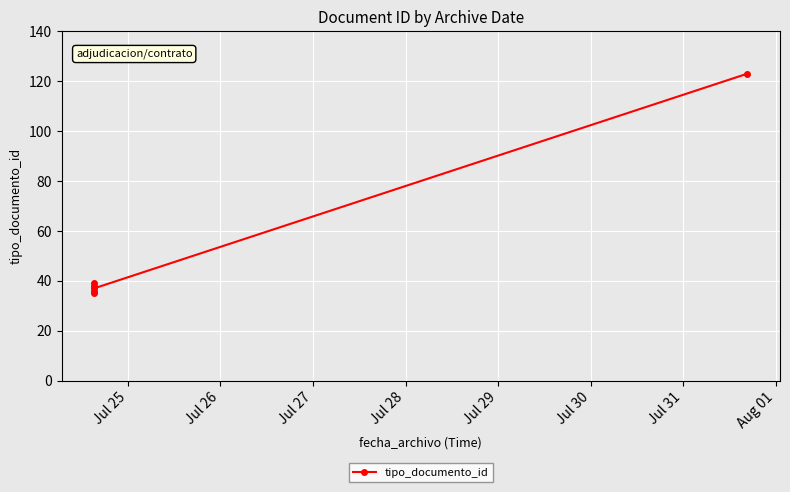

Does the chart display data point markers on the line(s)?

Yes